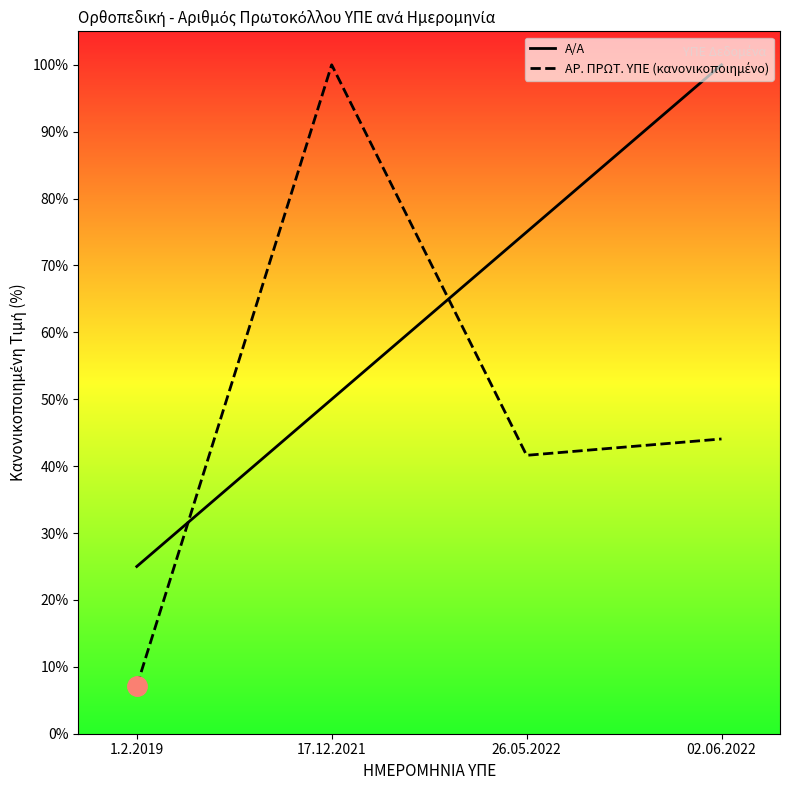

Is the value of Α/Α at 1.2.2019 greater than the value of ΑΡ. ΠΡΩΤ. ΥΠΕ (κανονικοποιημένο) at 17.12.2021?

No